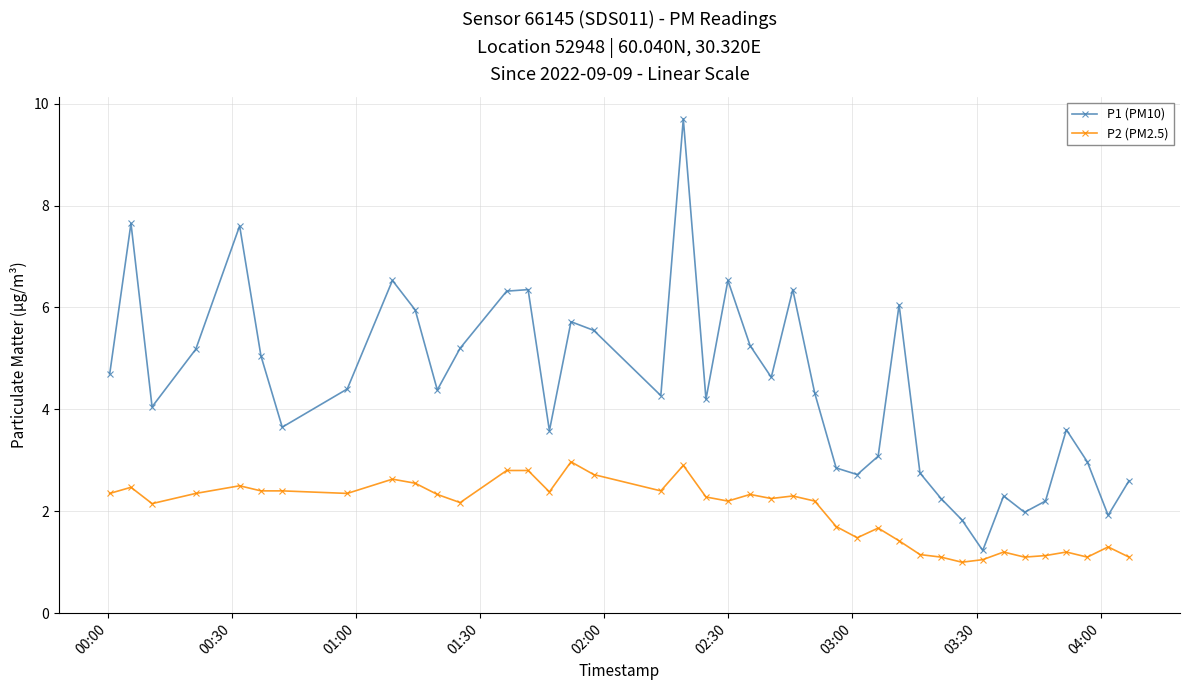

What is the highest value of the P2 (PM2.5) series?

3.0